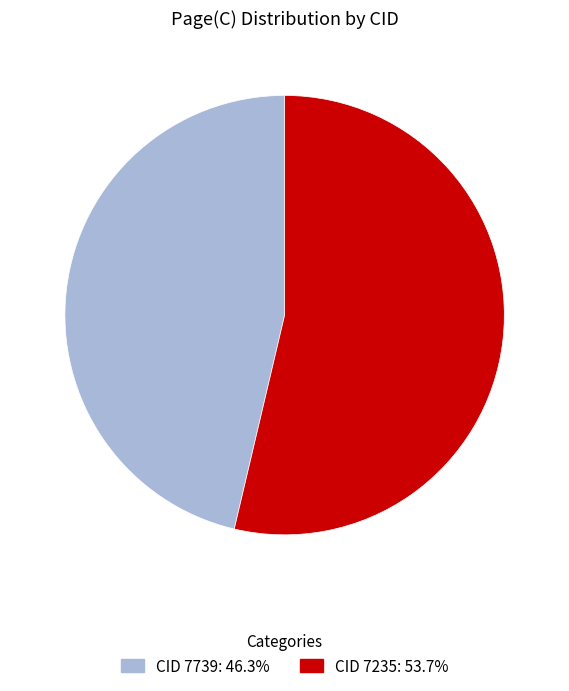

Is there any slice that represents more than half of the pie?

Yes